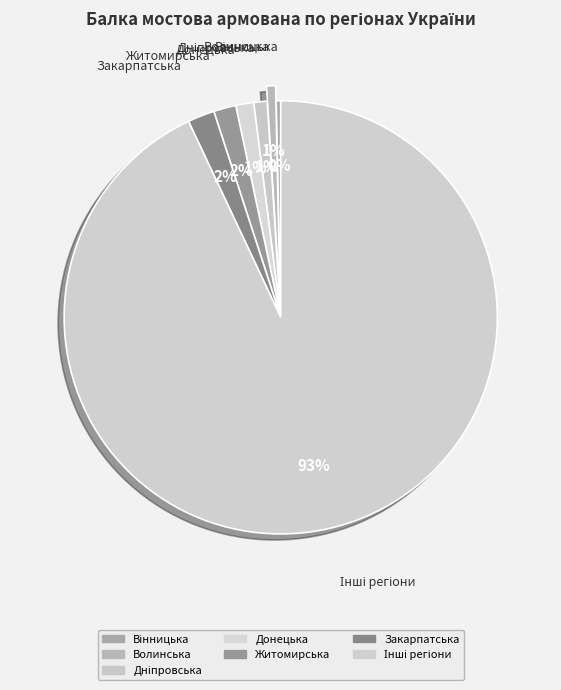

To the nearest percent, what is the average slice percentage?

14%